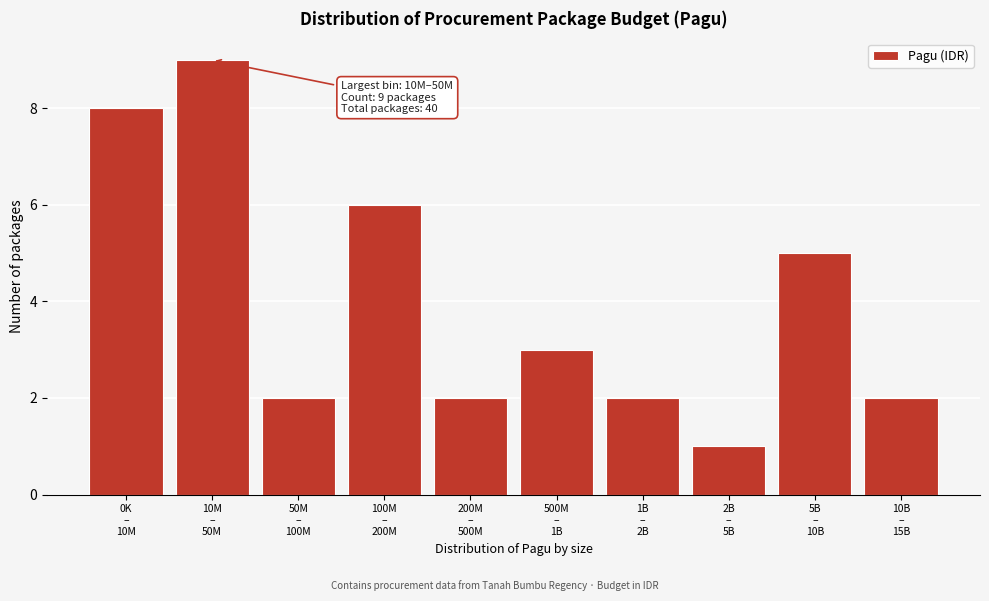

Reading left to right, transcribe all the data shown in this chart.

8	9	2	6	2	3	2	1	5	2